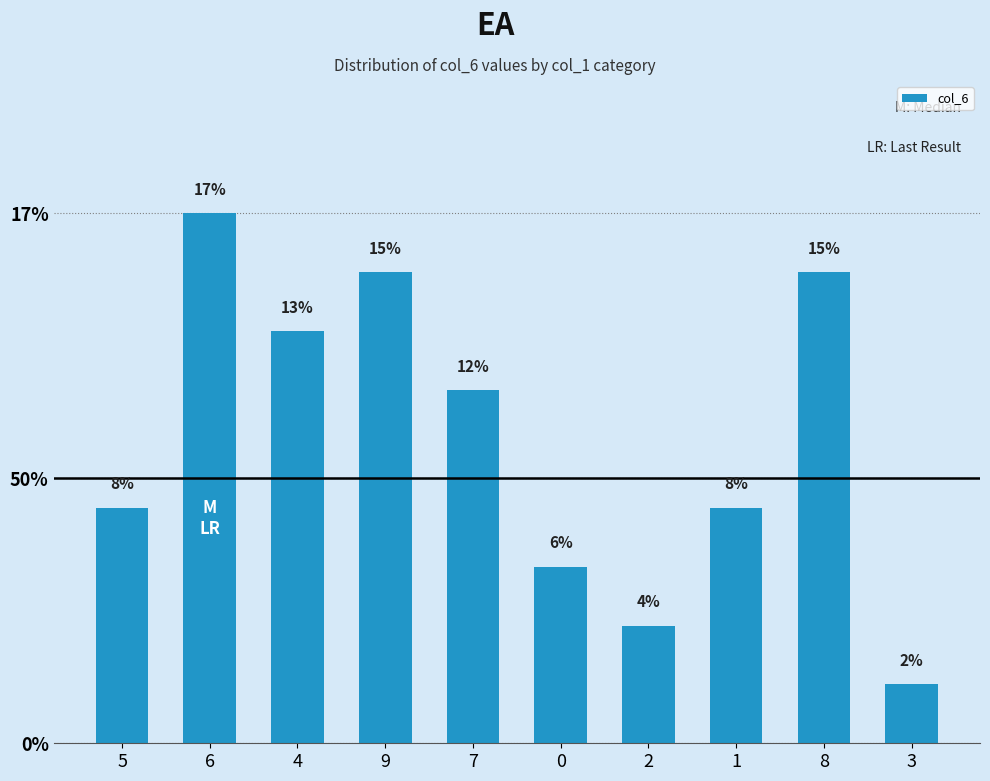

Does the chart contain stacked bars?

No